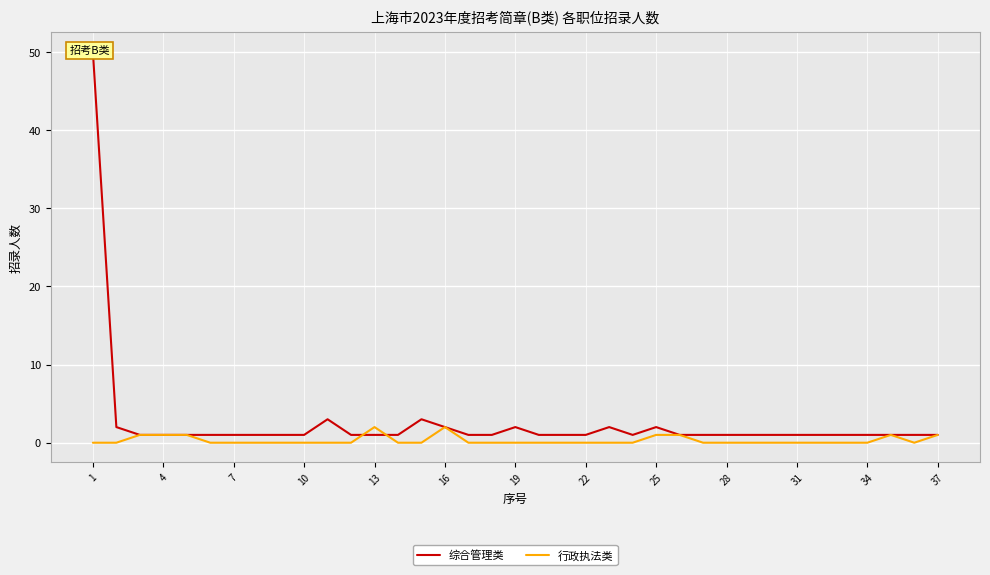

How many interior local valleys does the 行政执法类 series have?

1